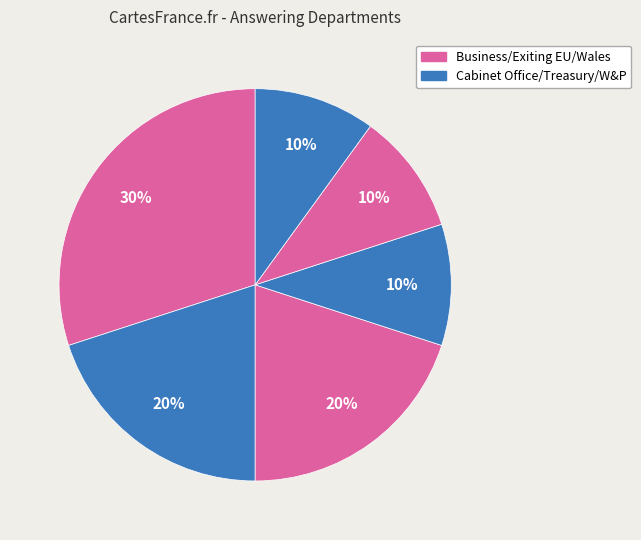

How many slices are in this pie chart?

6